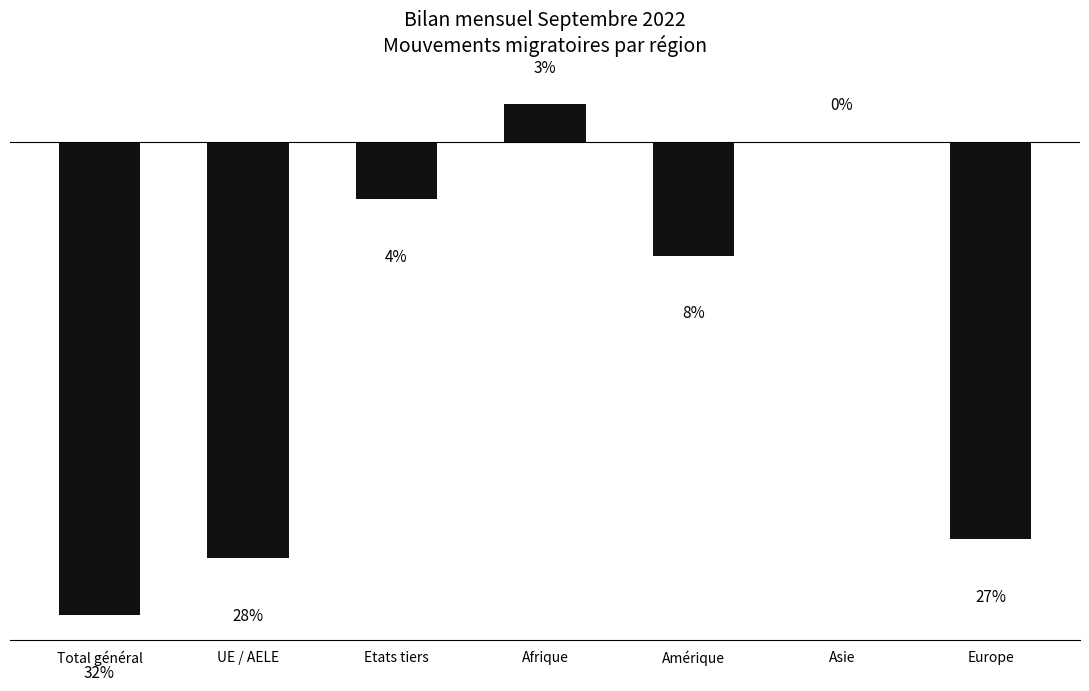

Are the bars horizontal?

No